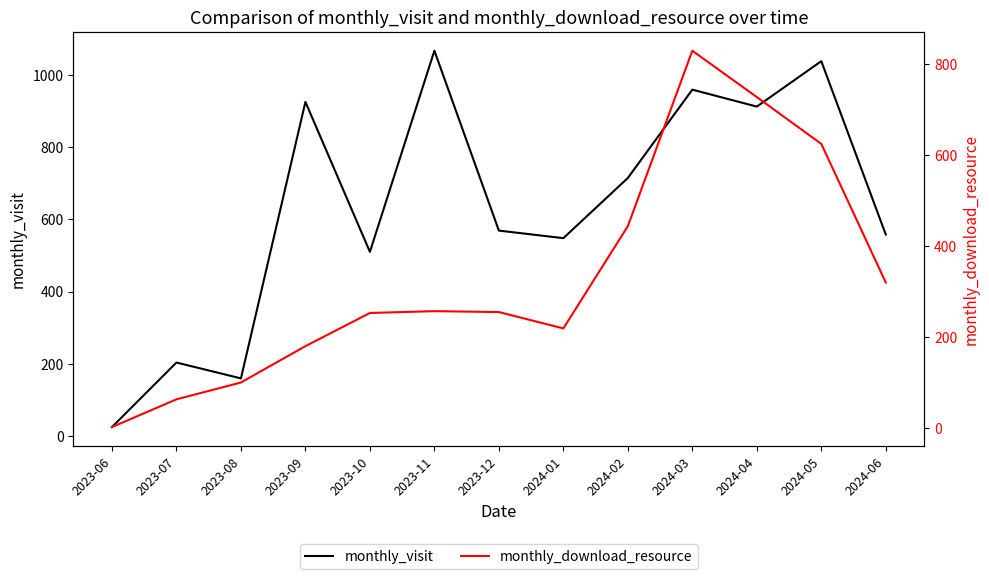

At which category does the chart reach its peak across all series?

2023-11